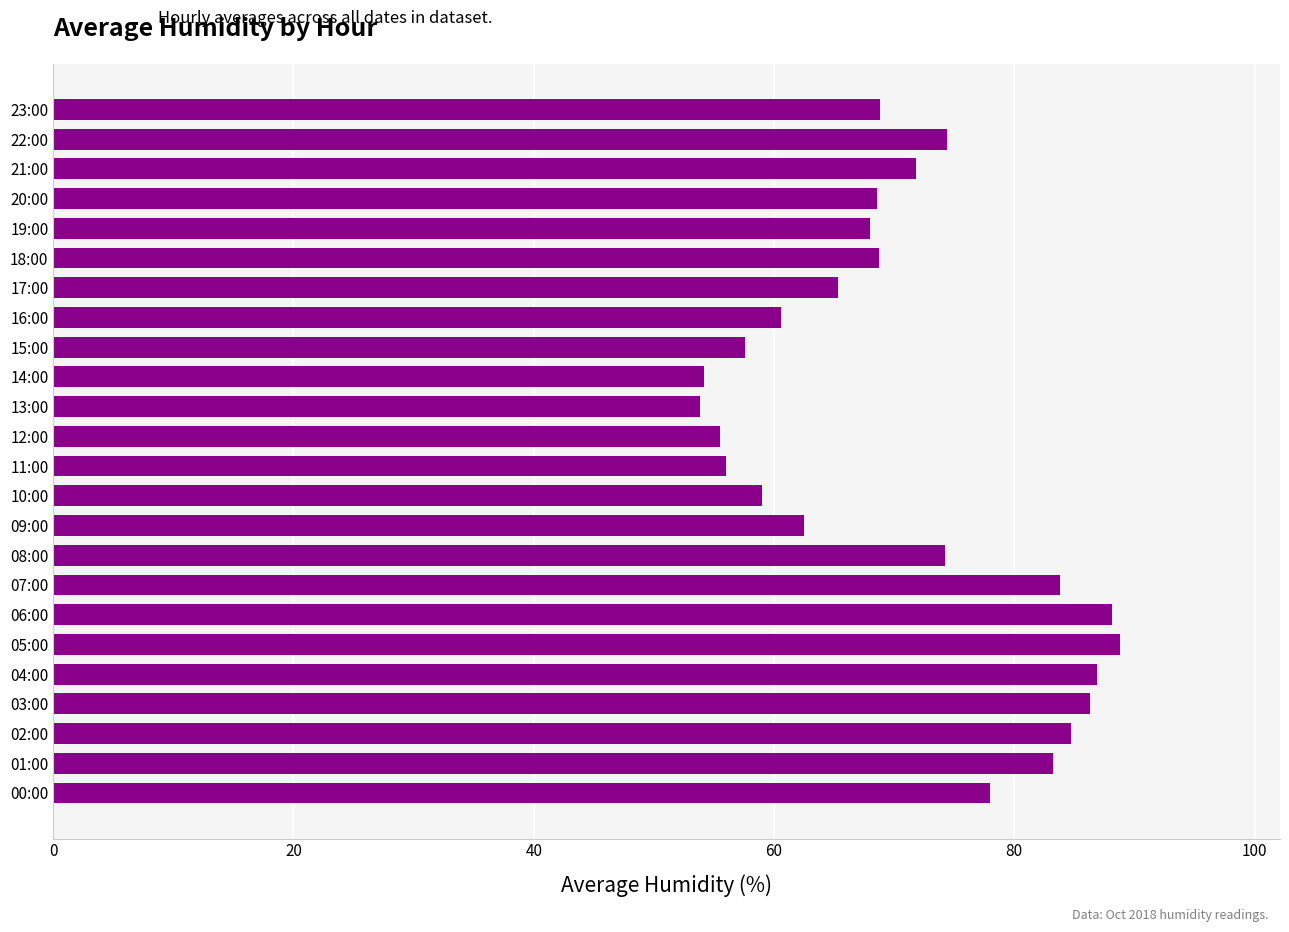

What is the maximum value shown in the chart?

88.8